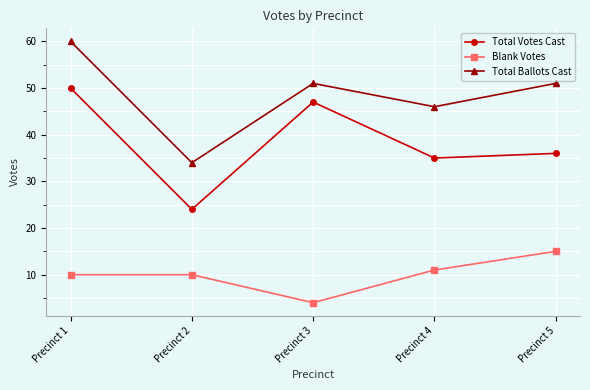

How many series are shown in this chart?

3